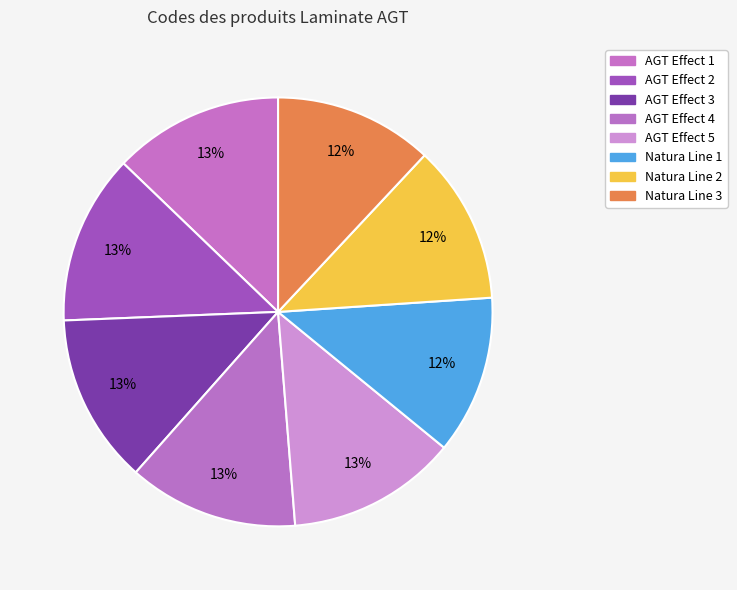

How many slices are in this pie chart?

8